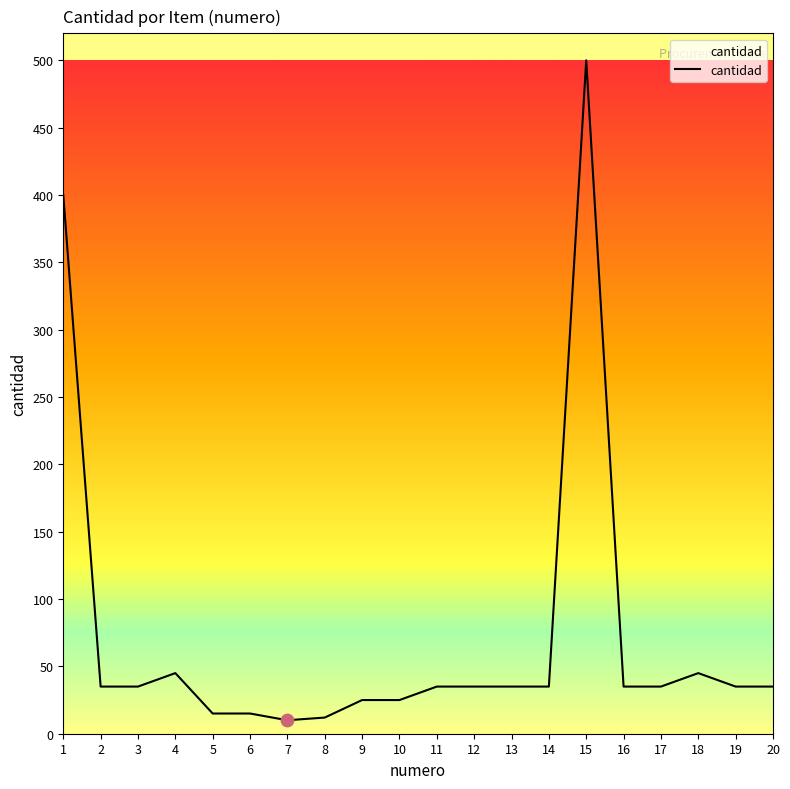

Approximately how many times larger is the value at 10 compared to 2?

0.7